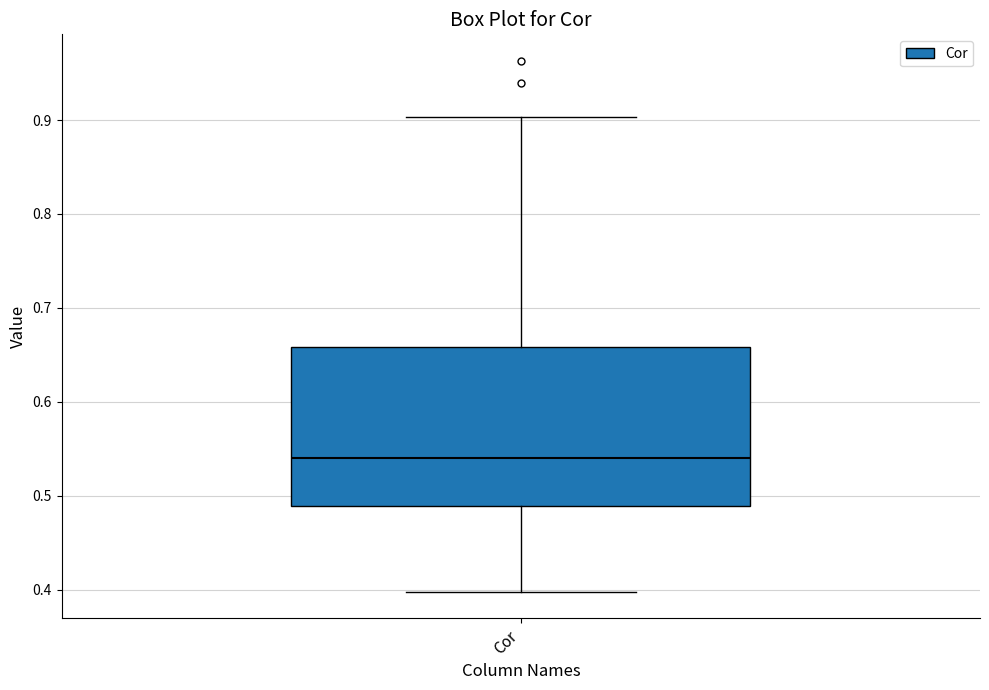

Transcribe this box plot: give where the median line is, the range the box spans, and where the two whiskers end, as read against the y-axis. The values are not printed on the chart, so give them approximately, as read against the axis.

median 0.54, box 0.49 to 0.66, whiskers 0.40 to 0.90